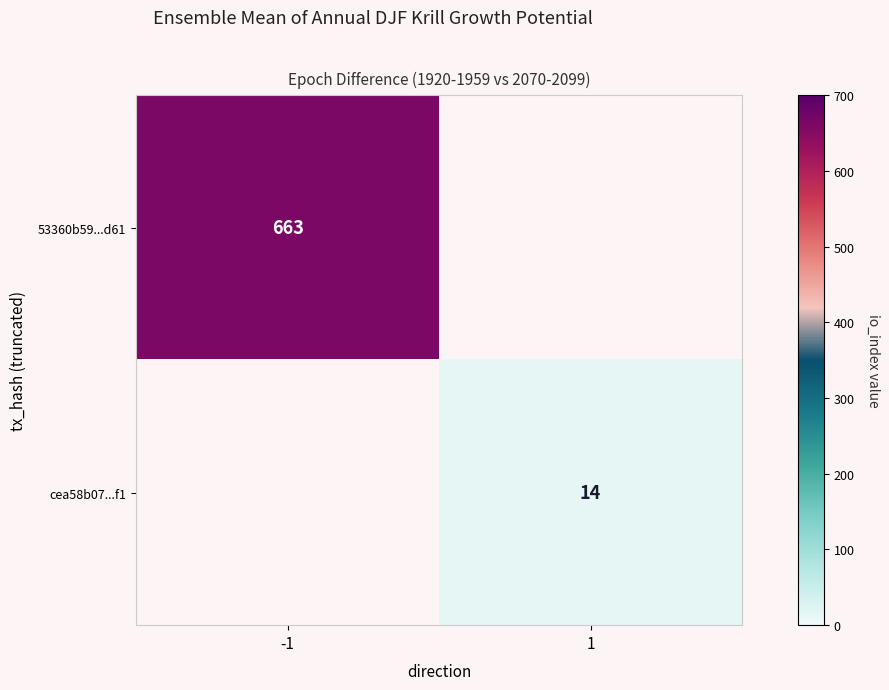

The 53360b59...d61 series shows 663 at -1. True or false?

True